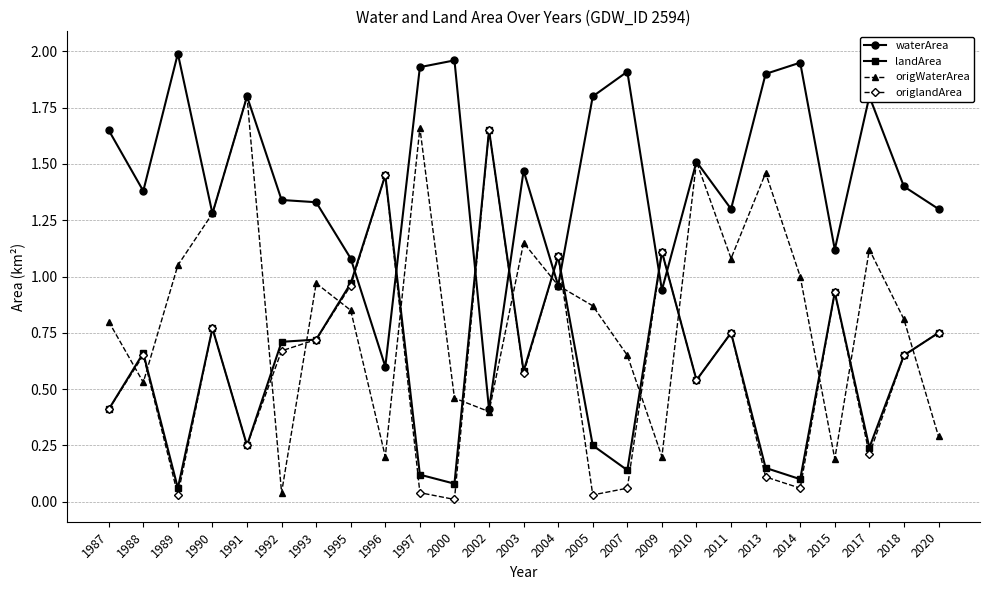

Which category has the lowest value in the origWaterArea series?

1992